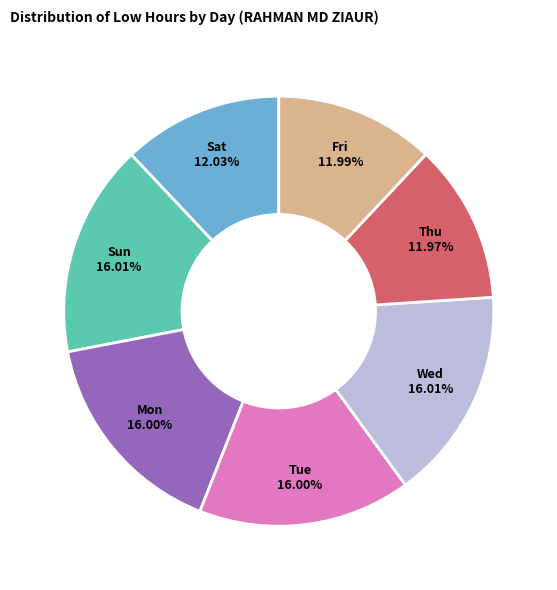

Approximately how many times larger is the value at Sun compared to Wed?

1.0